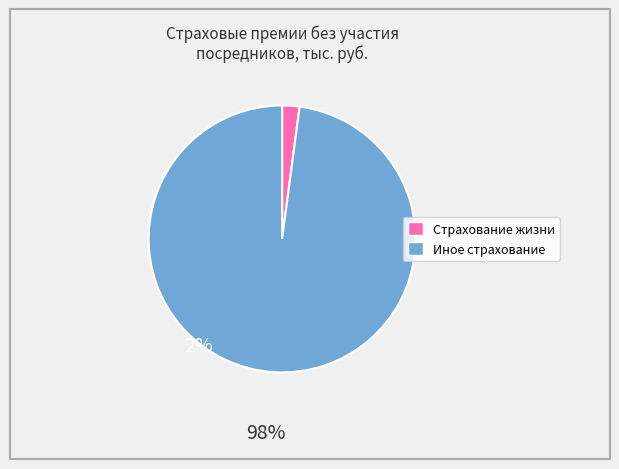

How many segments does this pie chart have?

2